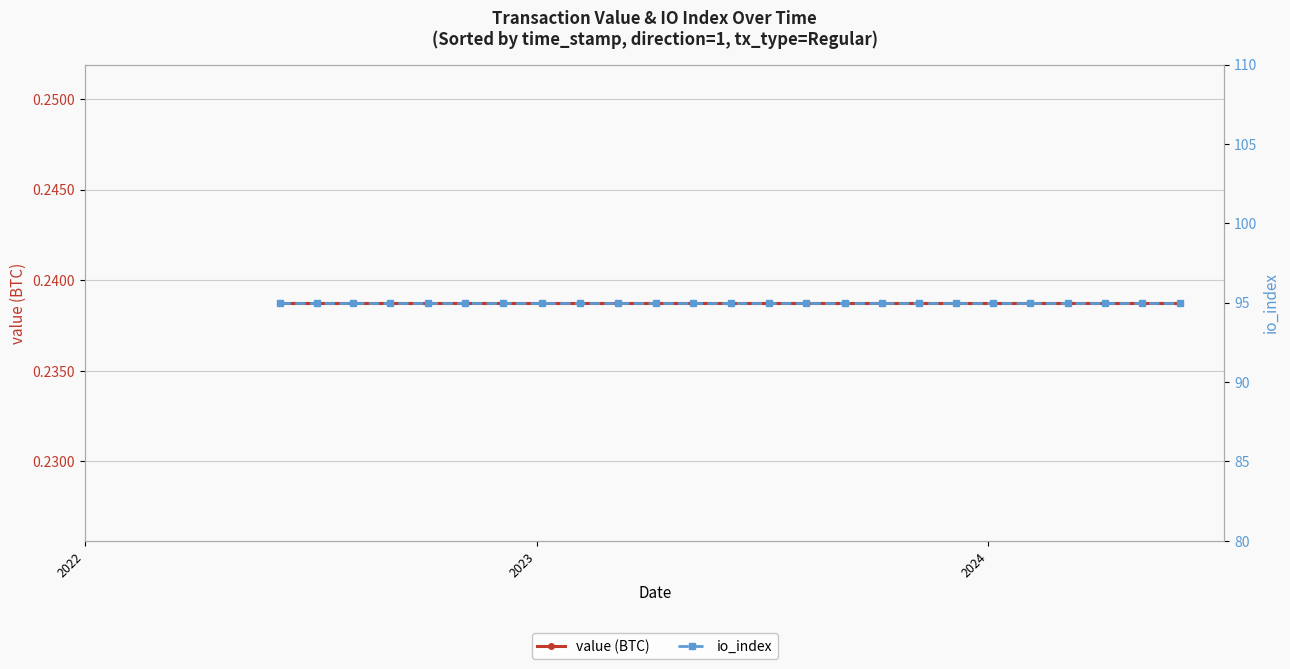

At which category does the chart reach its minimum across all series?

2022